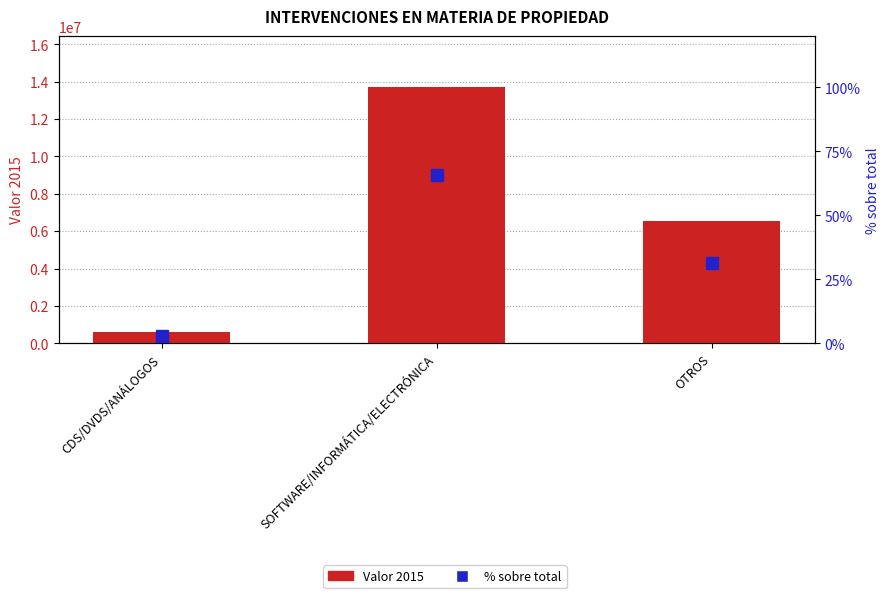

Which has a higher value, SOFTWARE/INFORMÁTICA/ELECTRÓNICA or CDS/DVDS/ANÁLOGOS?

SOFTWARE/INFORMÁTICA/ELECTRÓNICA